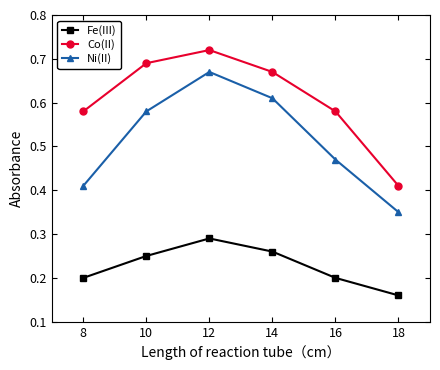

How many interior local peaks does the Ni(II) series have?

1